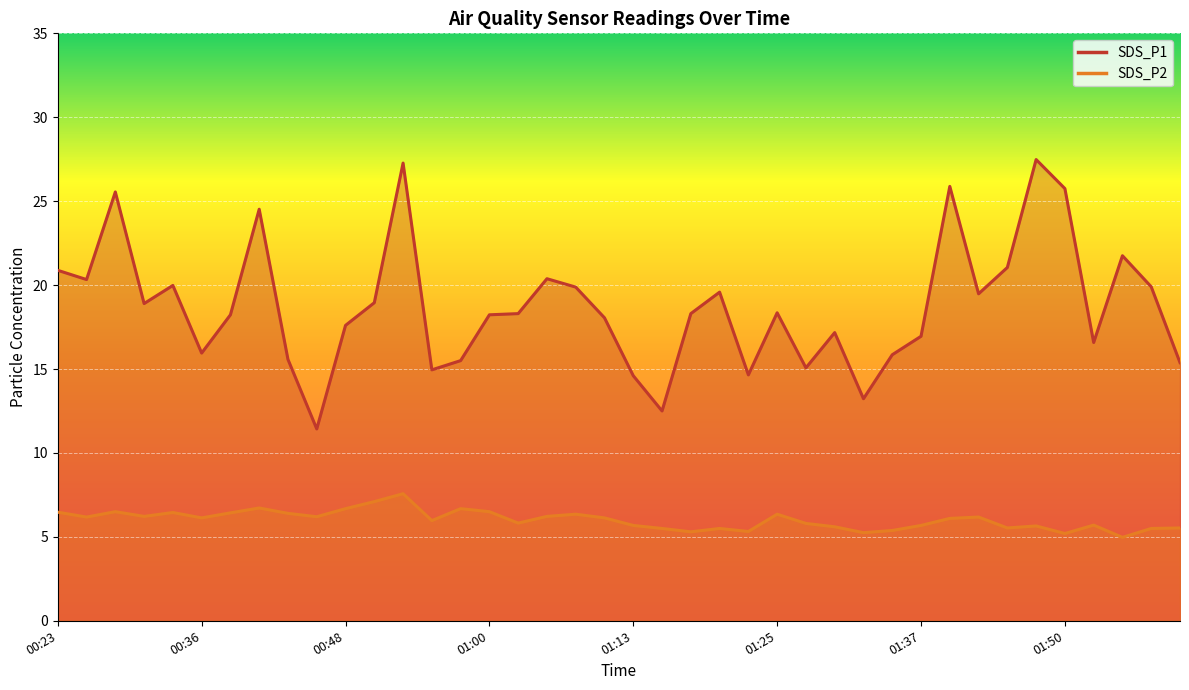

True or false: SDS_P1 and SDS_P2 cross at least once.

False